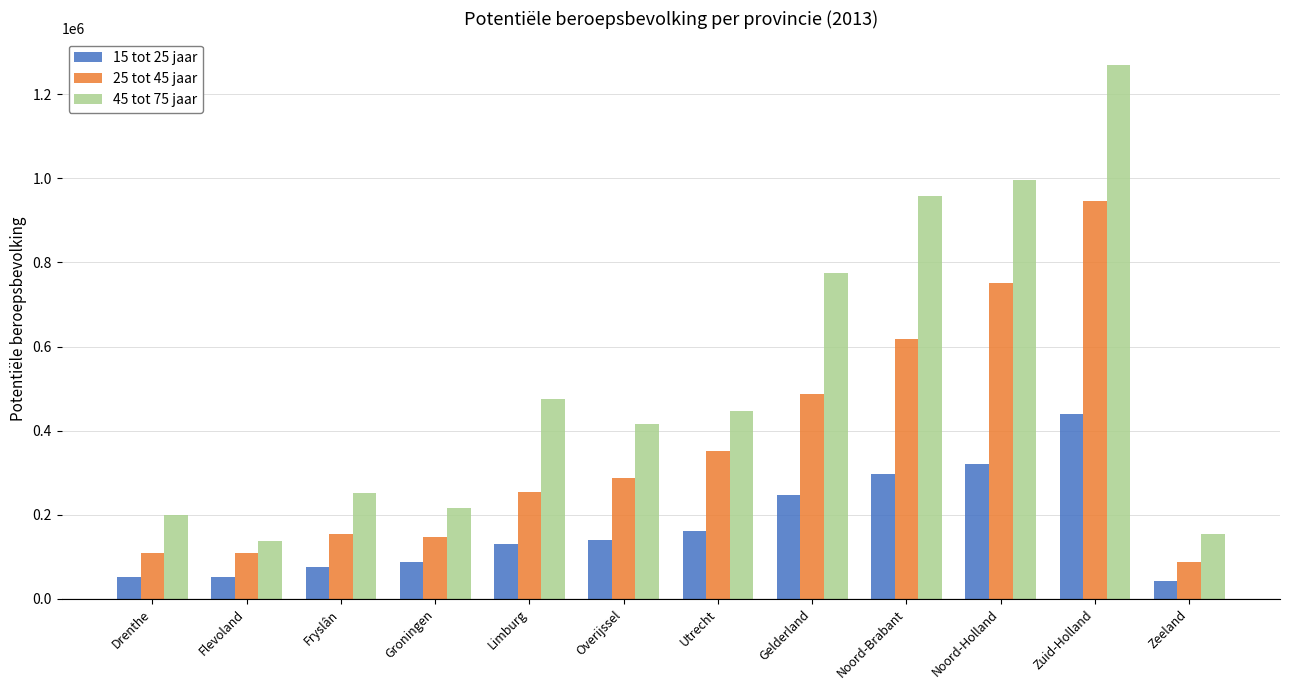

What are all the series names shown in the legend?

15 tot 25 jaar, 25 tot 45 jaar, 45 tot 75 jaar